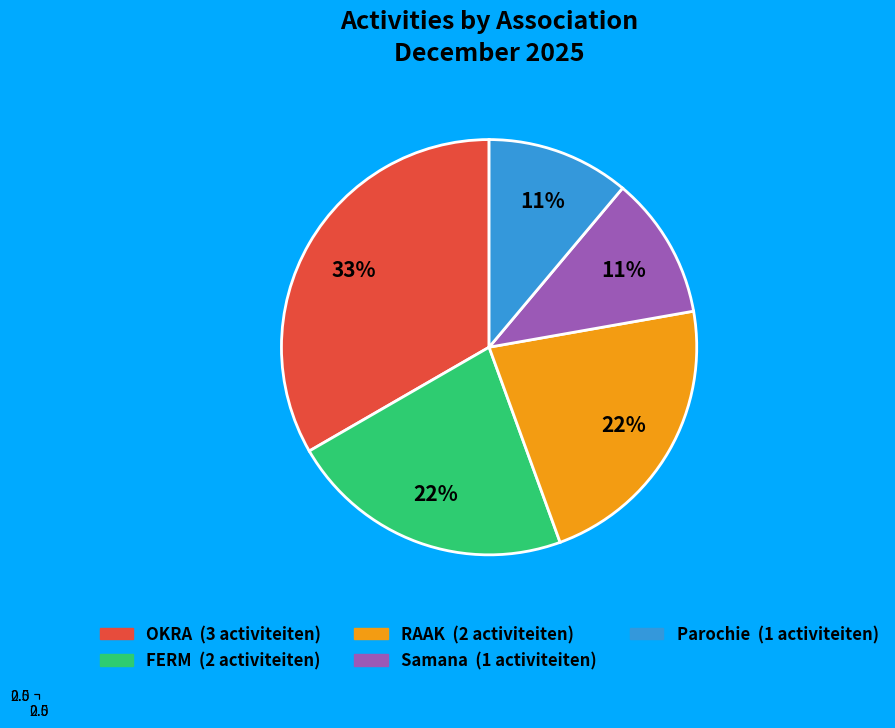

Rank the categories by value from highest to lowest.

OKRA, FERM, RAAK, Samana, Parochie